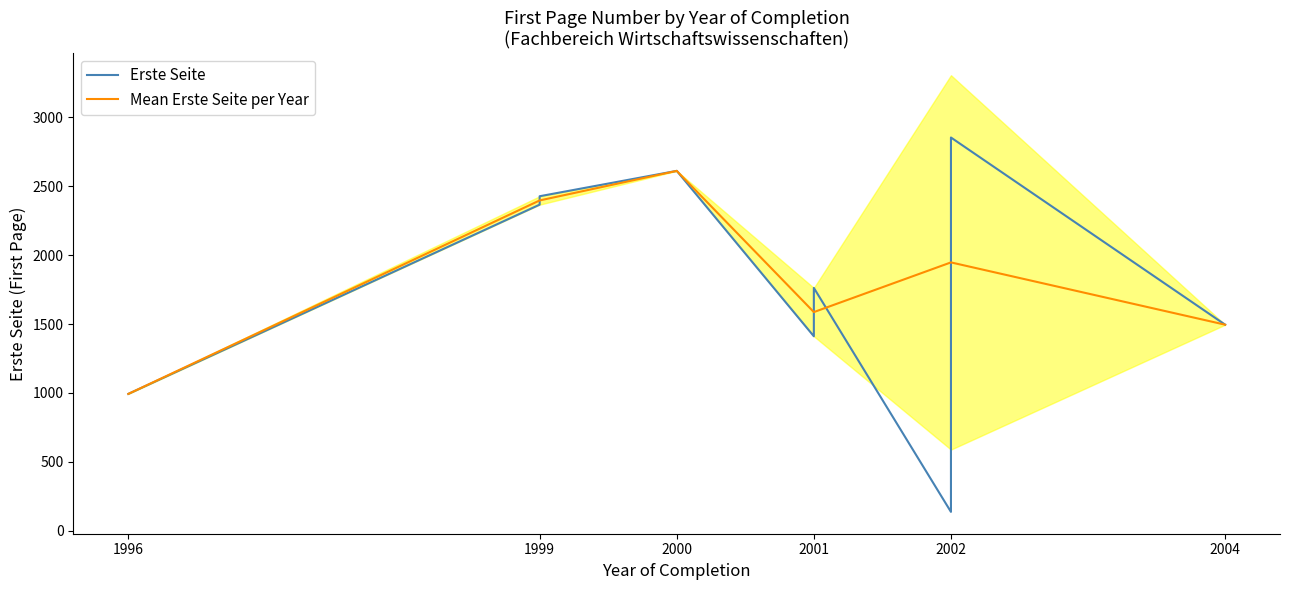

How many values are below 2366?

5